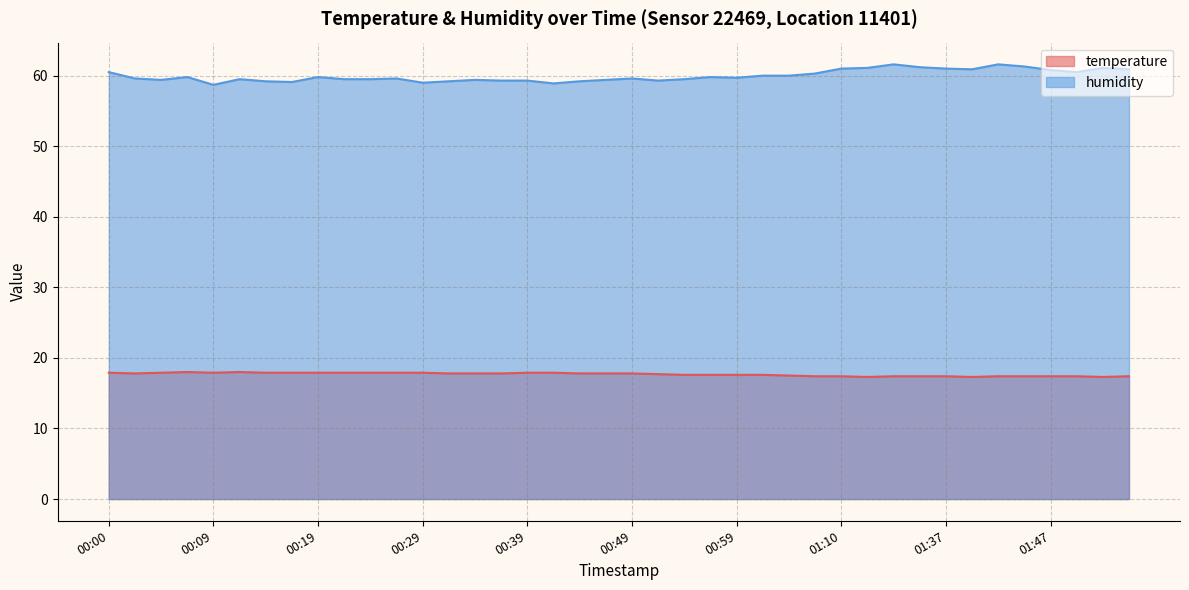

How many lines are shown in the chart?

2